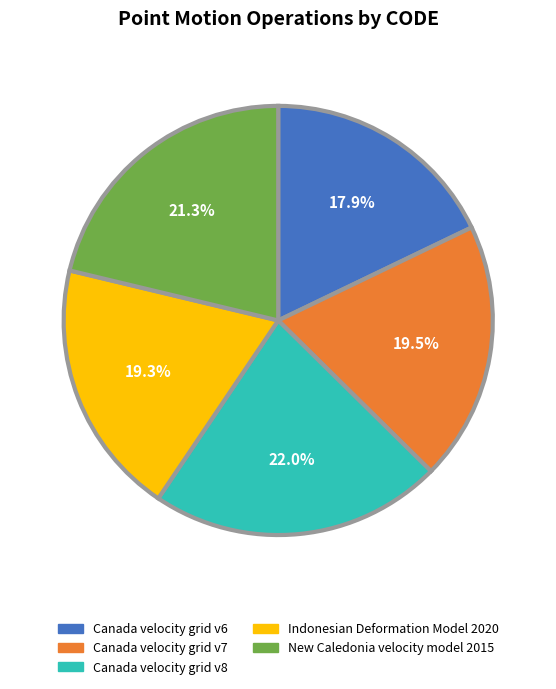

True or false: Canada velocity grid v8 accounts for 30% of the total.

False